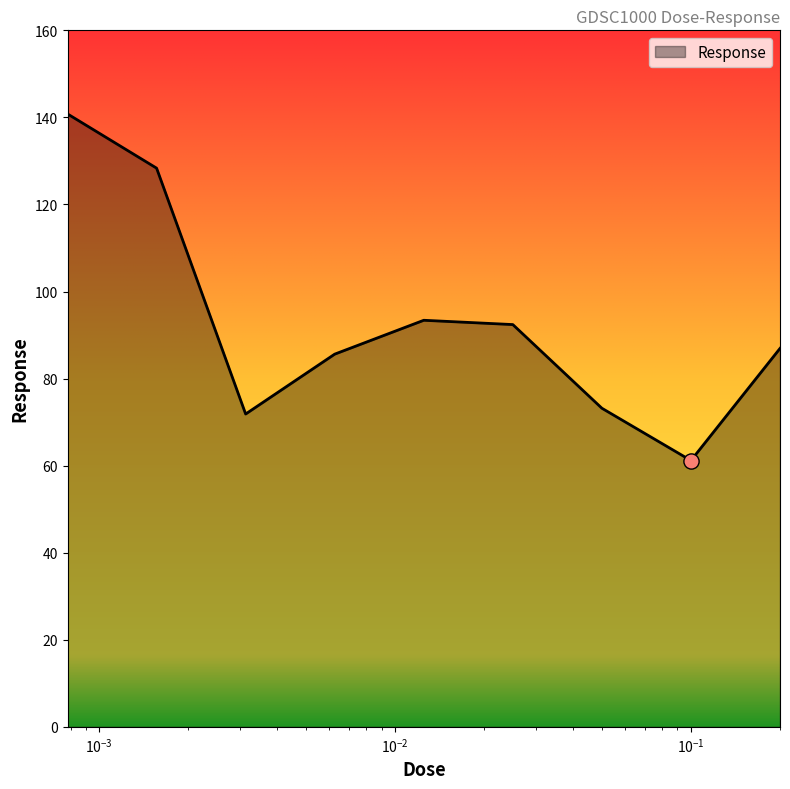

What is the difference between the maximum and minimum values?

79.6